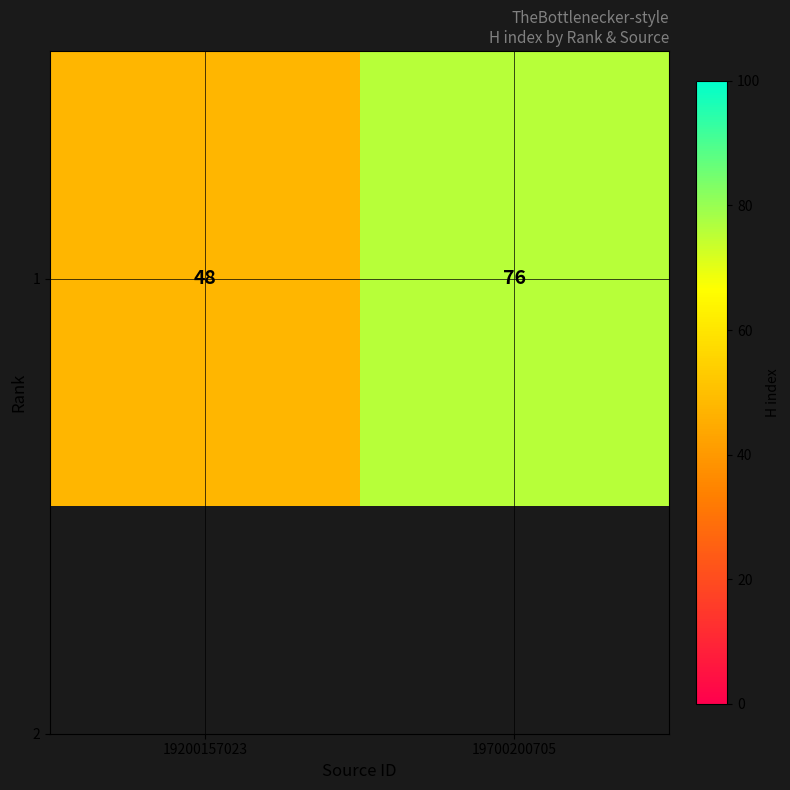

The chart shows a value of 66 at 19200157023. True or false?

False